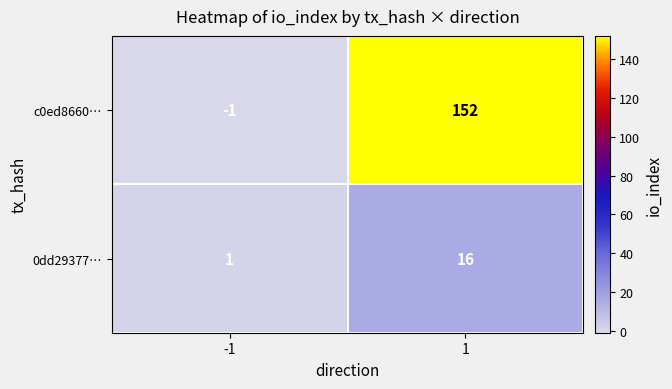

How many series are shown in this chart?

2